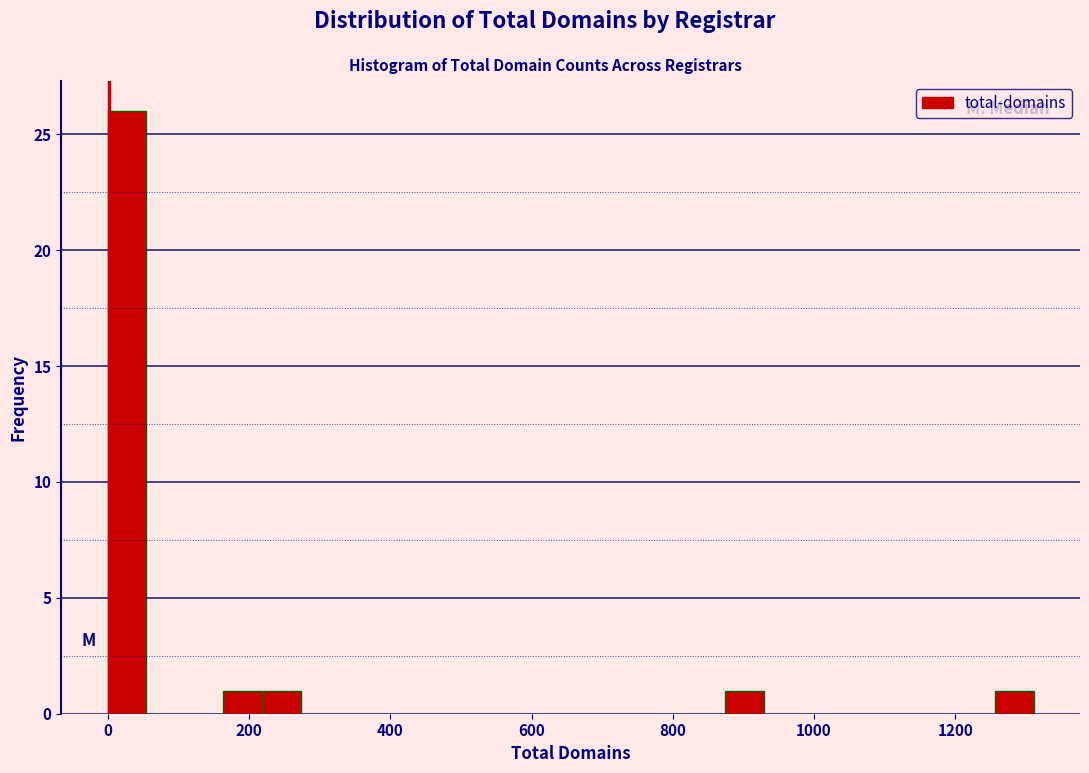

Read against the x-axis, roughly where is the centre of the tallest bar?

20